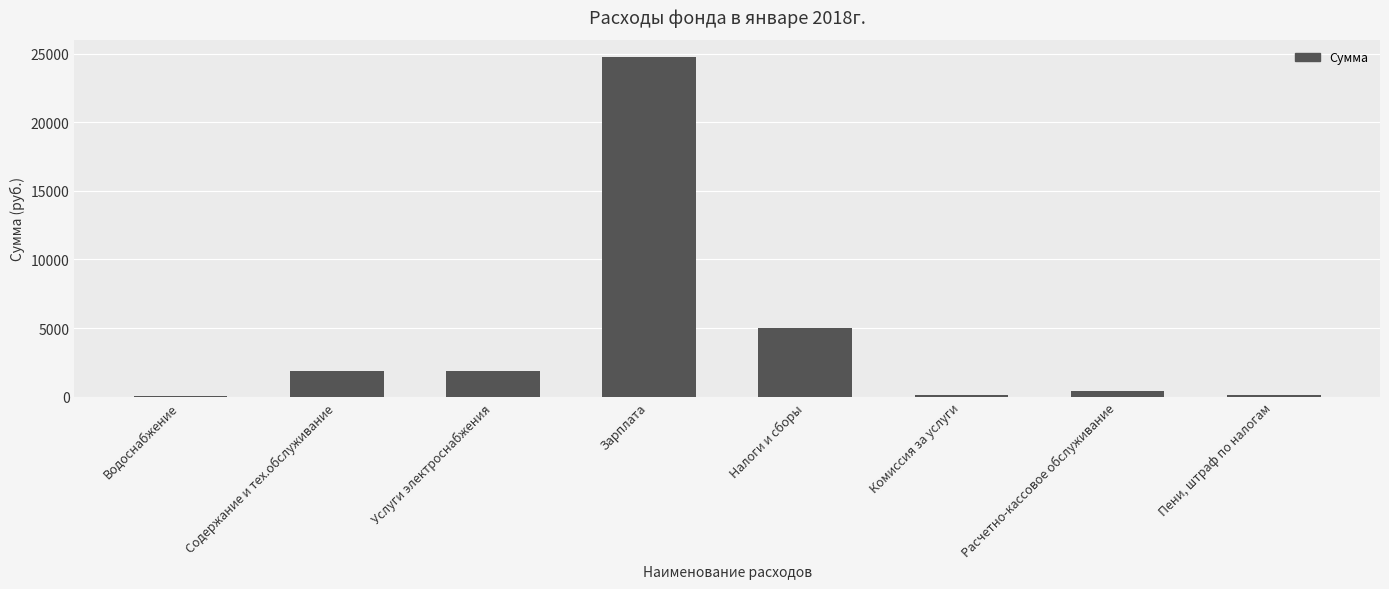

Is it true that the value at Водоснабжение is 16.1?

True